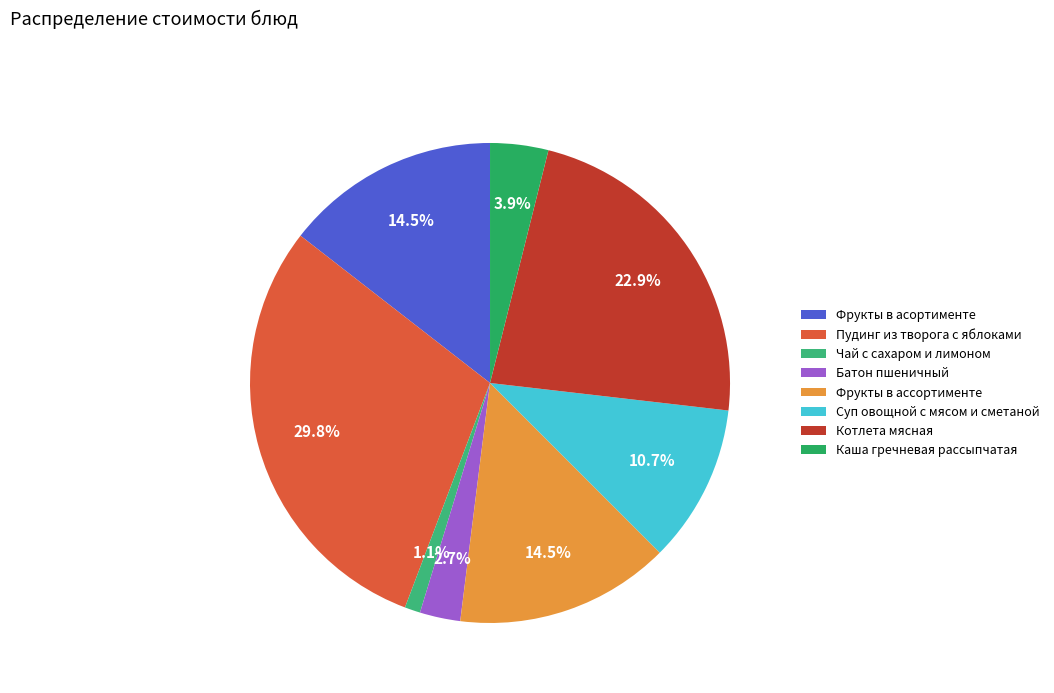

What percentage is the Котлета мясная slice, to the nearest percent?

23%